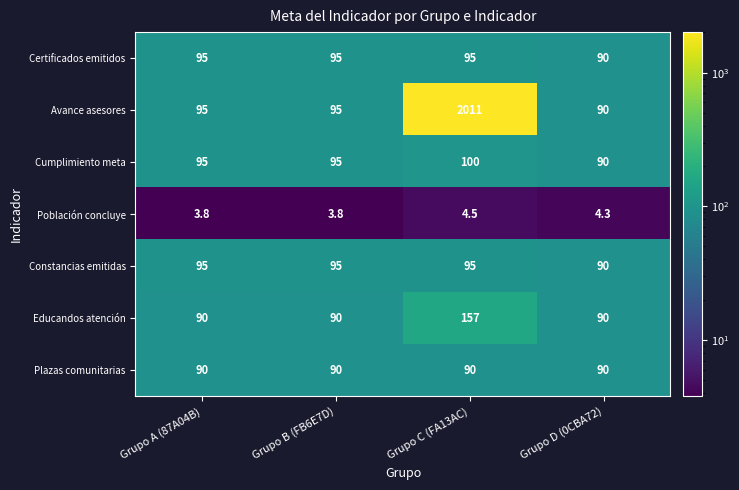

At which category is the sum across all series the highest?

Grupo C (FA13AC)